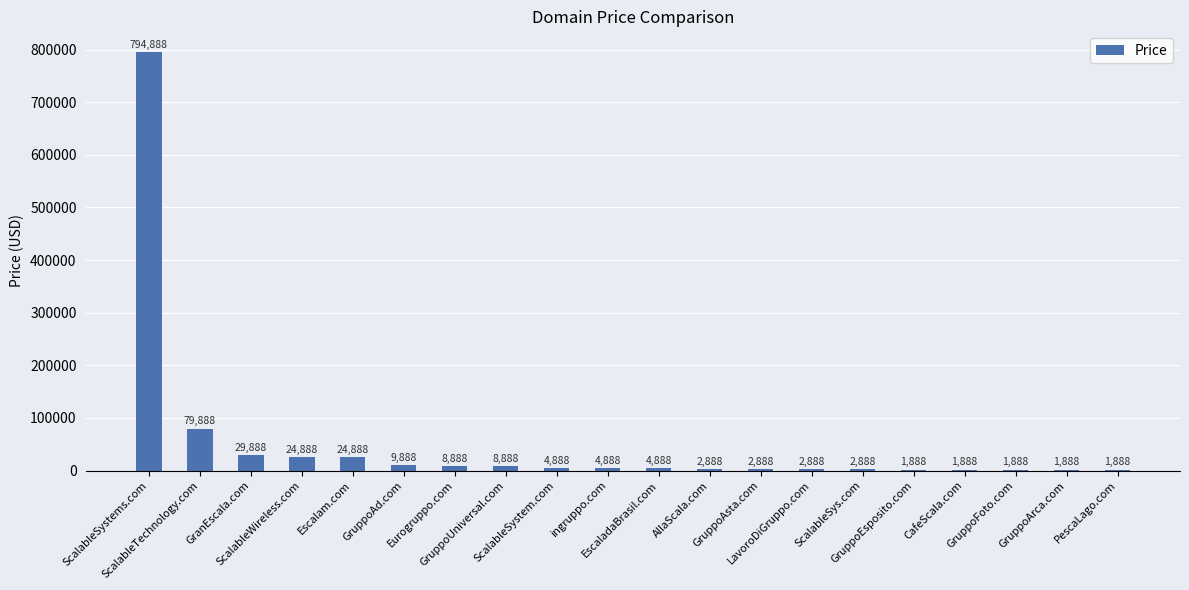

What is the greatest value displayed?

794888